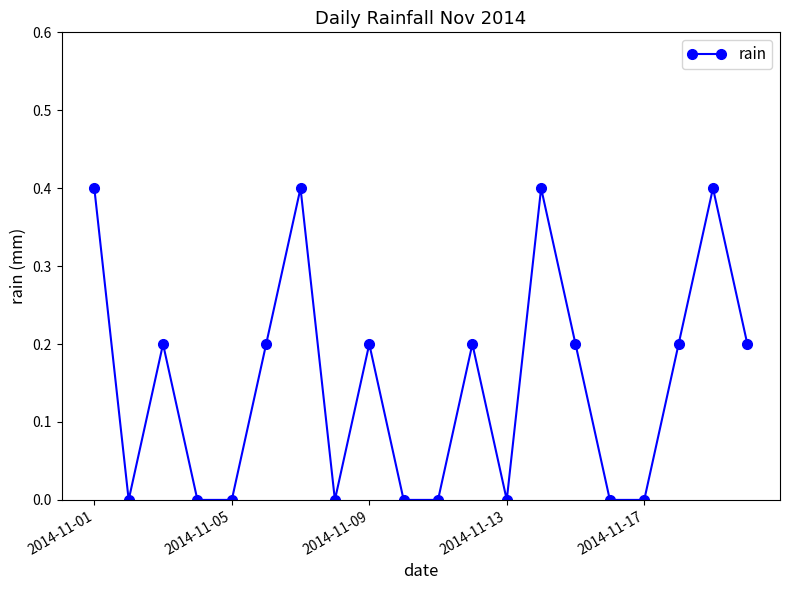

What is the maximum value shown in the chart?

0.4